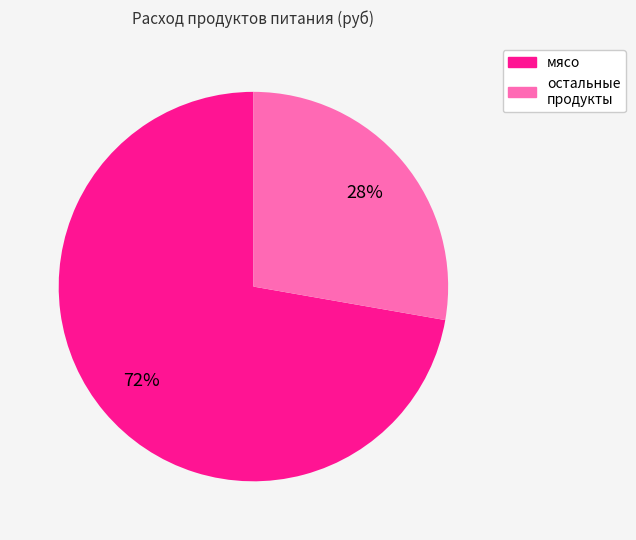

Is there any slice that represents more than half of the pie?

Yes